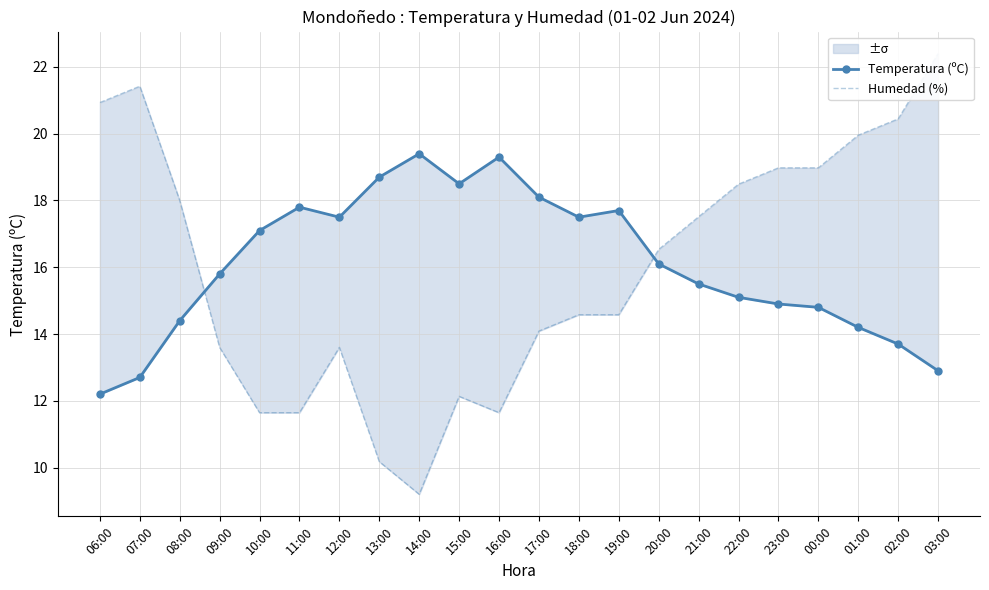

In Temperatura (ºC), how many points are lower than both neighbors (excluding endpoints)?

3